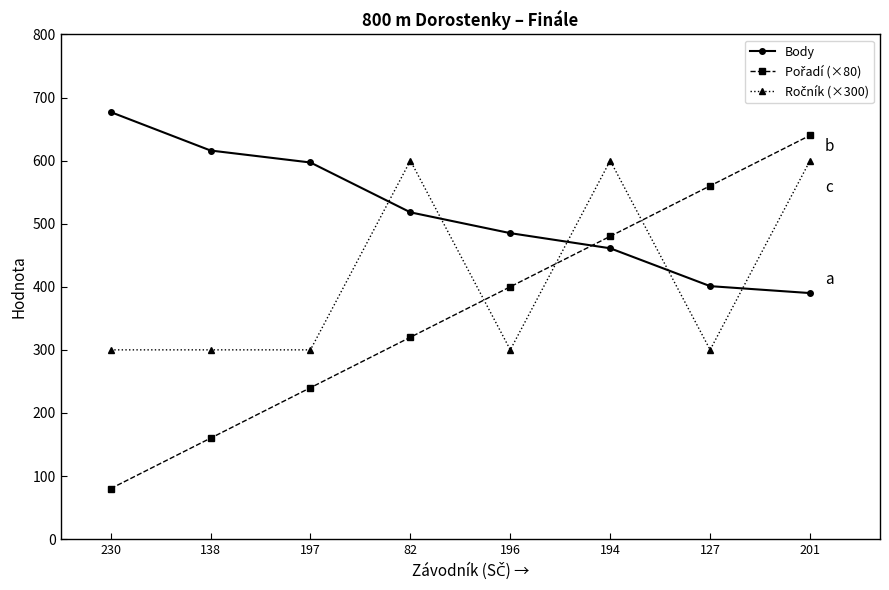

What is the smallest value displayed?

80